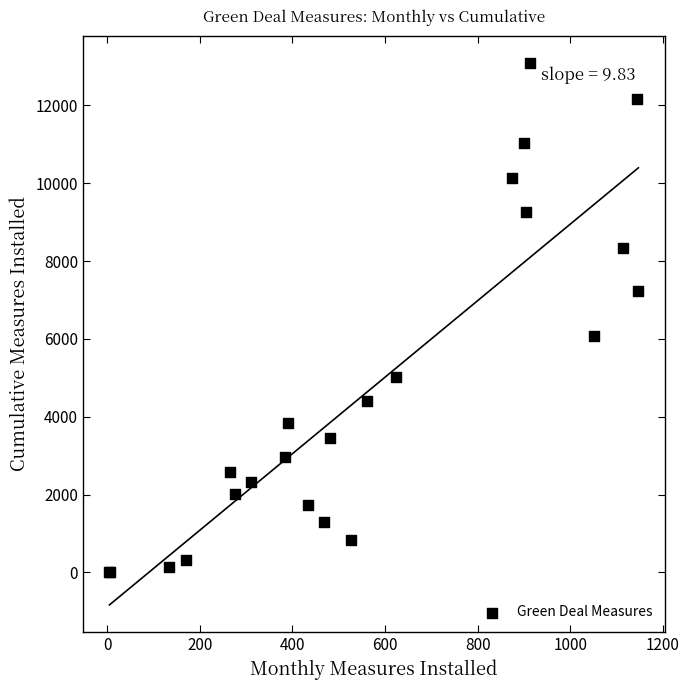

What Y value in the scatter plot is closest to 6543?

6086